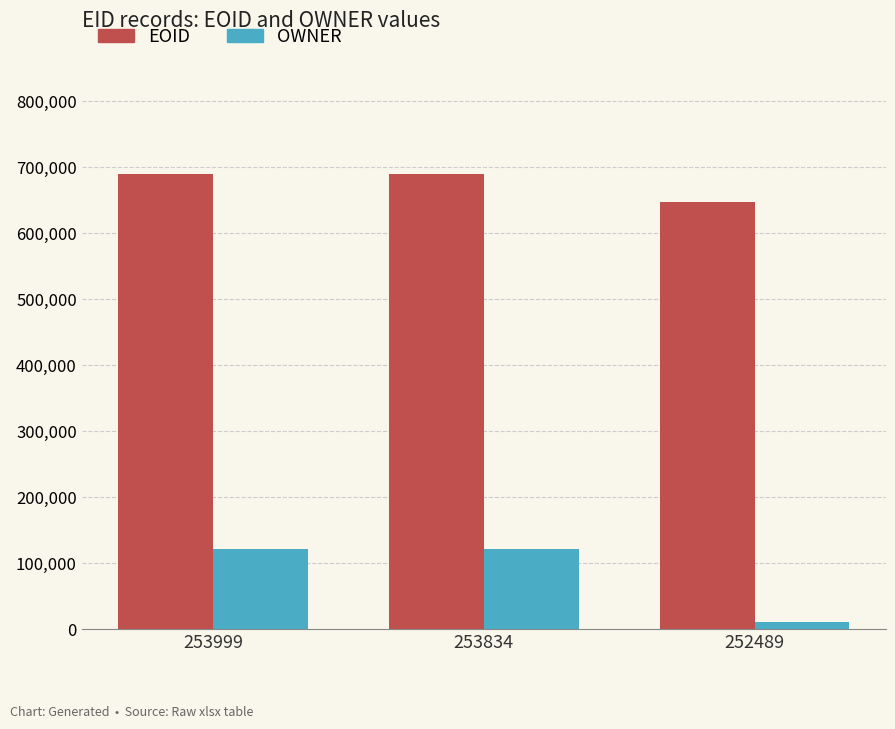

The OWNER series shows 84205 at 253834. True or false?

False